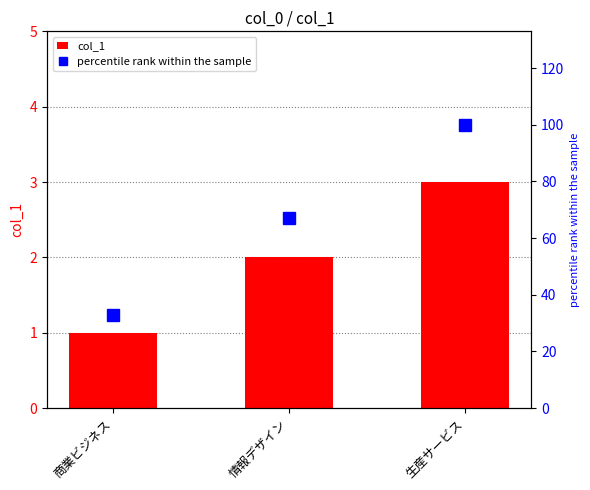

What is the difference between the maximum and minimum values in the percentile rank within the sample series?

67